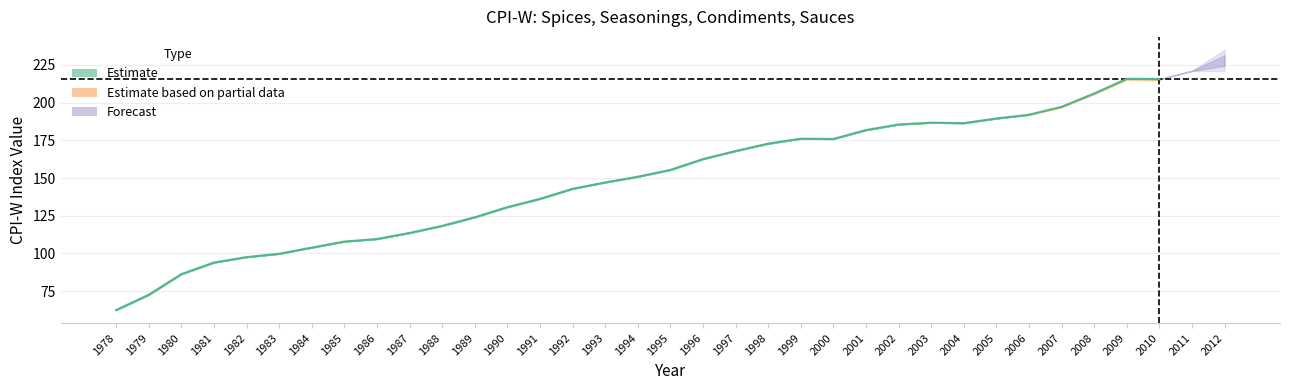

Which label corresponds to the smallest value in the chart?

1978